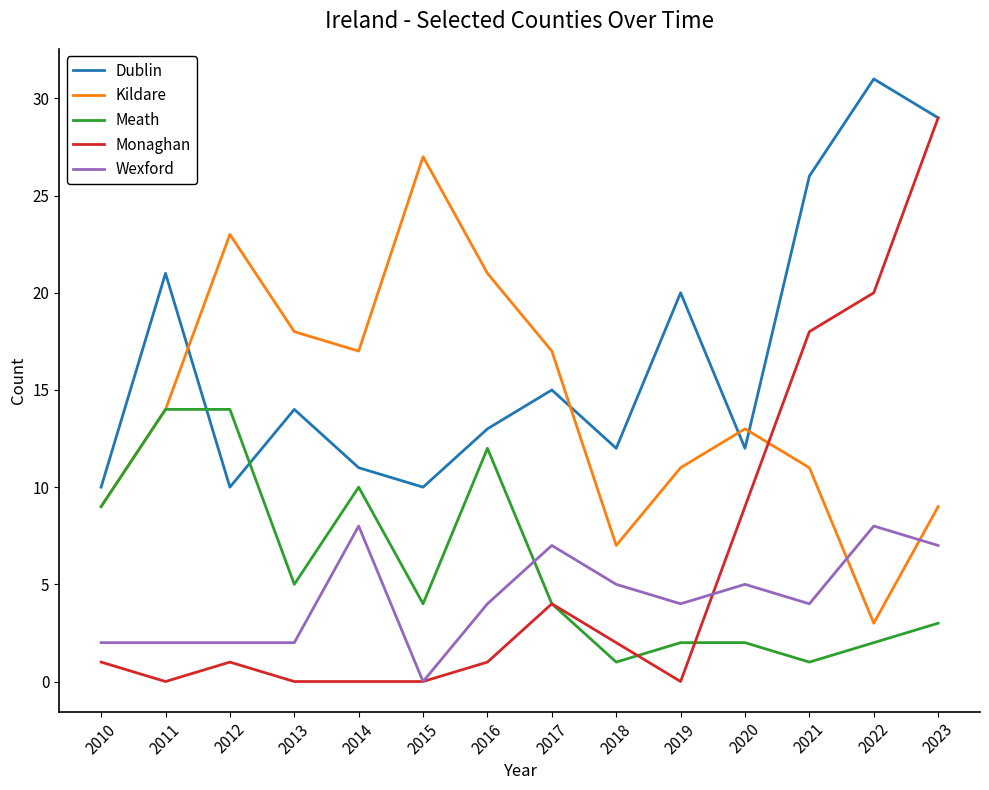

Which series ends up on top after the final intersection of Wexford and Kildare?

Kildare